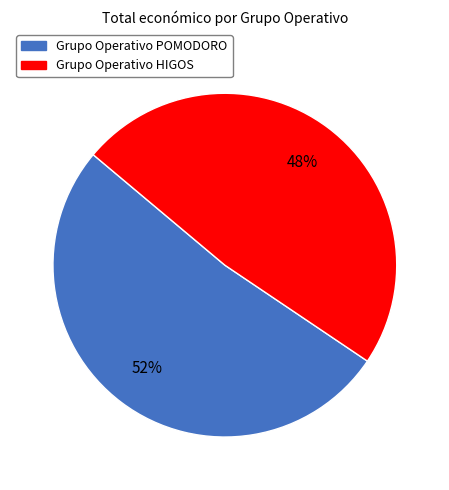

Which slice is the smallest?

Grupo Operativo HIGOS